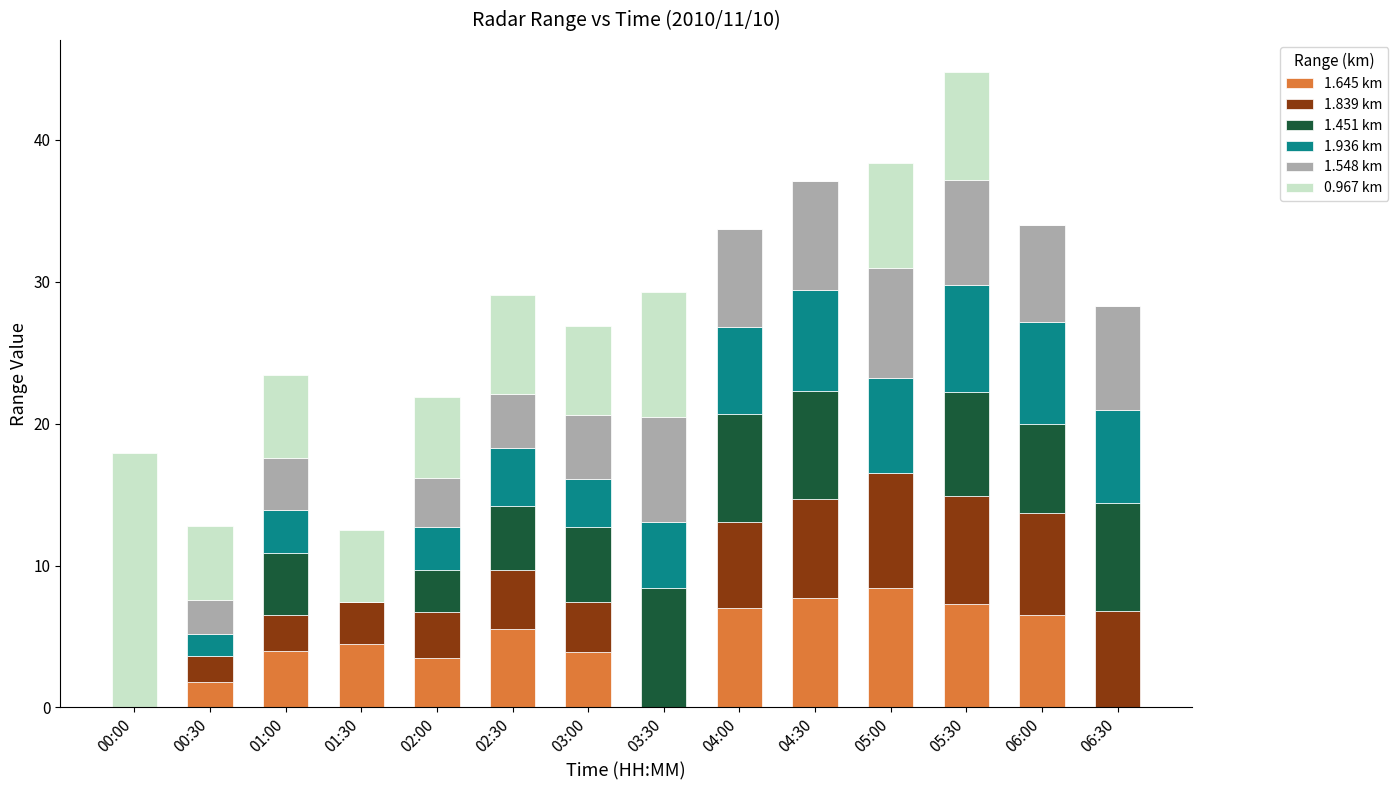

What is the sum of the 1.645 km values at 04:30 and 02:00?

11.2